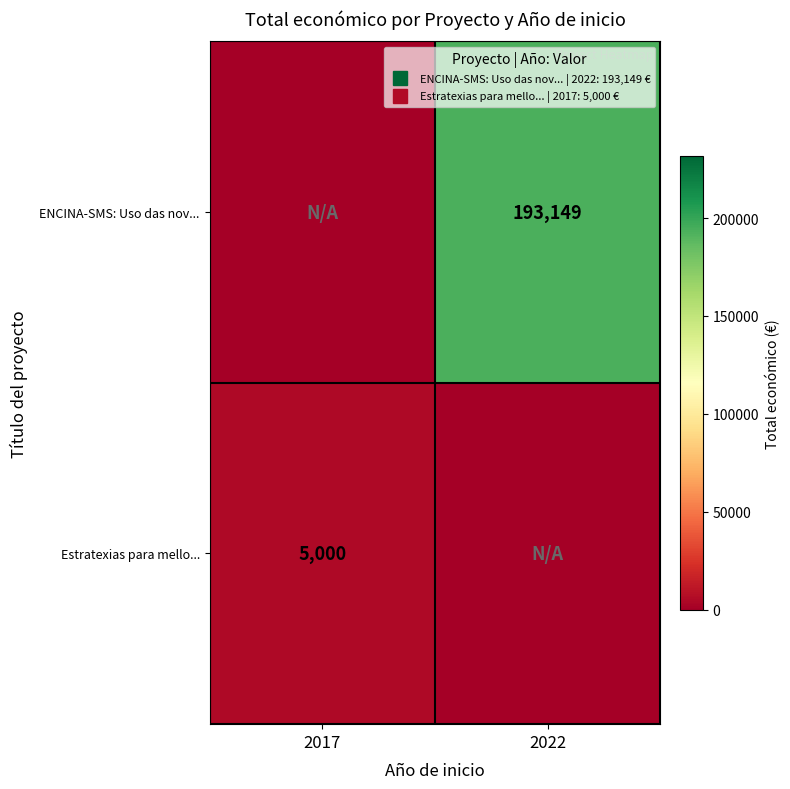

The ENCINA-SMS: Uso das nov... series shows 281248 at 2022. True or false?

False